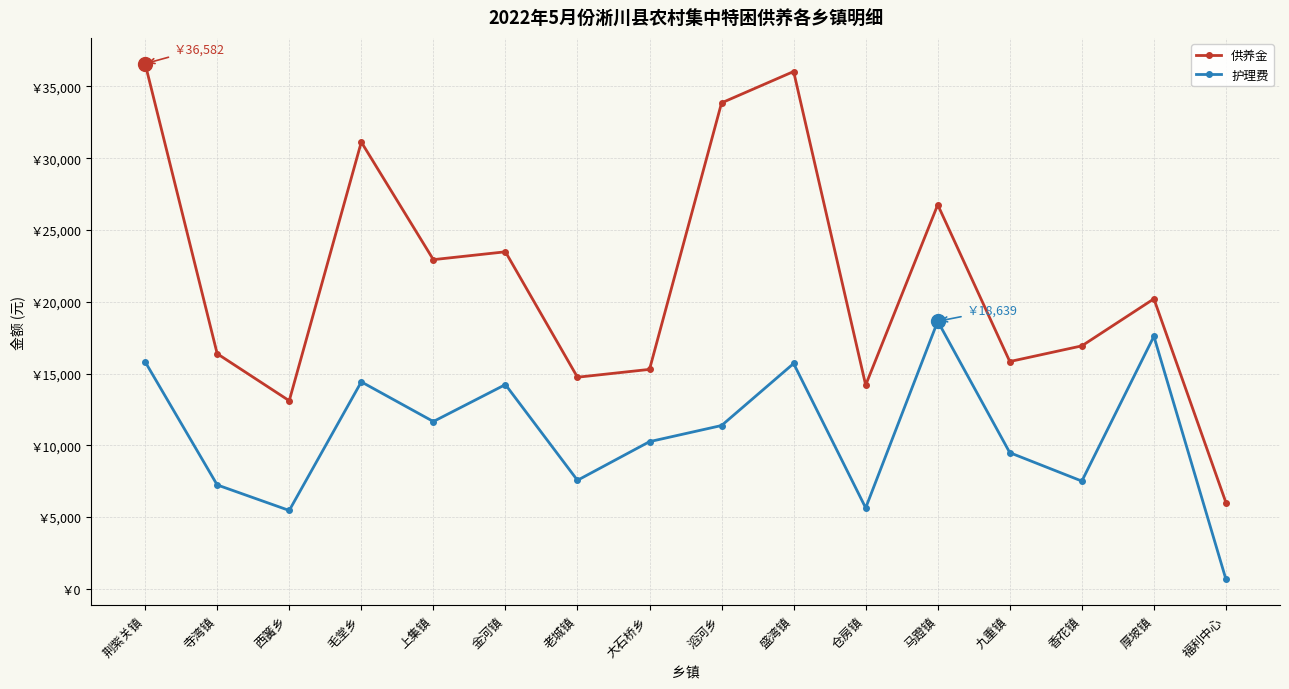

Where does the 护理费 series first go above 11378?

荆紫关镇